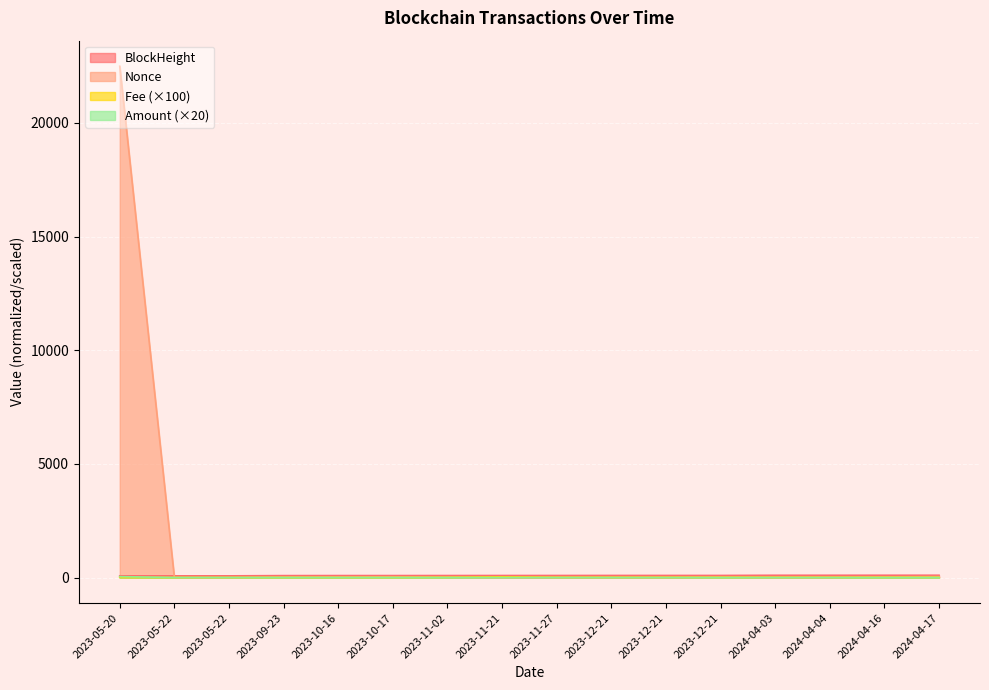

Reading left to right, transcribe all the data shown in this chart.

BlockHeight: 2023-05-20=73.1	2023-05-22=73.2	2023-05-22=73.2	2023-09-23=83.8	2023-10-16=85.8	2023-10-17=85.8	2023-11-02=87.2	2023-11-21=88.7	2023-11-27=89.2	2023-12-21=91.1	2023-12-21=91.1	2023-12-21=91.1	2024-04-03=98.9	2024-04-04=99.0	2024-04-16=100.0	2024-04-17=100.0
Nonce: 2023-05-20=22493.0	2023-05-22=0.0	2023-05-22=1.0	2023-09-23=25.0	2023-10-16=27.0	2023-10-17=33.0	2023-11-02=12.0	2023-11-21=0.0	2023-11-27=0.0	2023-12-21=1.0	2023-12-21=1.0	2023-12-21=14.0	2024-04-03=4.0	2024-04-04=4.0	2024-04-16=28.0	2024-04-17=40.0
Fee: 2023-05-20=10.0	2023-05-22=1.0	2023-05-22=1.0	2023-09-23=2.0	2023-10-16=2.0	2023-10-17=2.0	2023-11-02=10.0	2023-11-21=30.0	2023-11-27=10.0	2023-12-21=10.0	2023-12-21=10.0	2023-12-21=10.0	2024-04-03=10.0	2024-04-04=10.0	2024-04-16=10.0	2024-04-17=10.0
Amount: 2023-05-20=40.0	2023-05-22=0.0	2023-05-22=0.0	2023-09-23=0.0	2023-10-16=0.0	2023-10-17=0.0	2023-11-02=0.0	2023-11-21=0.0	2023-11-27=0.0	2023-12-21=0.0	2023-12-21=0.0	2023-12-21=0.0	2024-04-03=0.0	2024-04-04=0.0	2024-04-16=0.0	2024-04-17=0.0